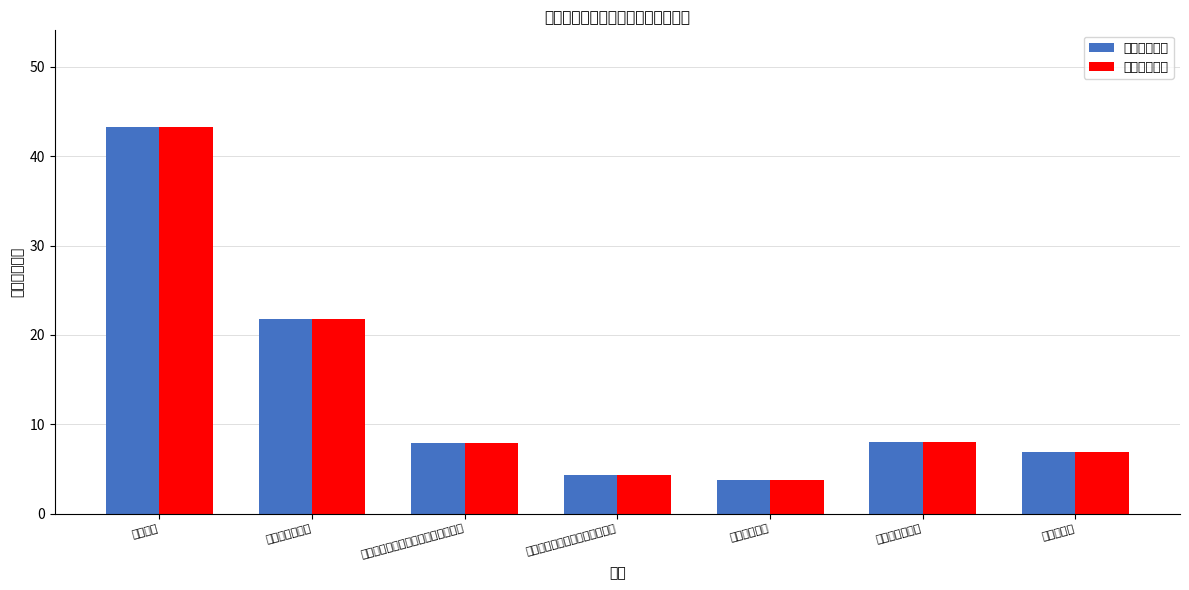

What is the label of the 6th bar from the left?

公务员医疗补助